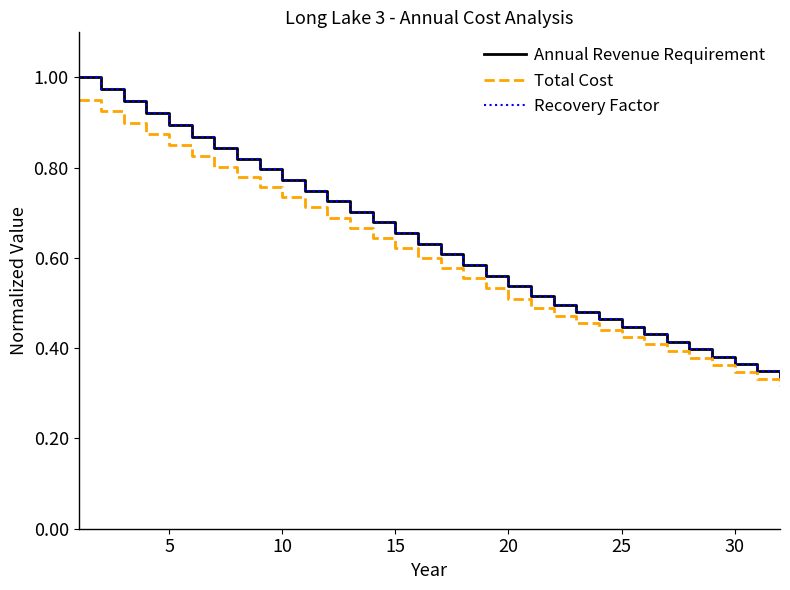

Does the chart have visible grid lines?

No